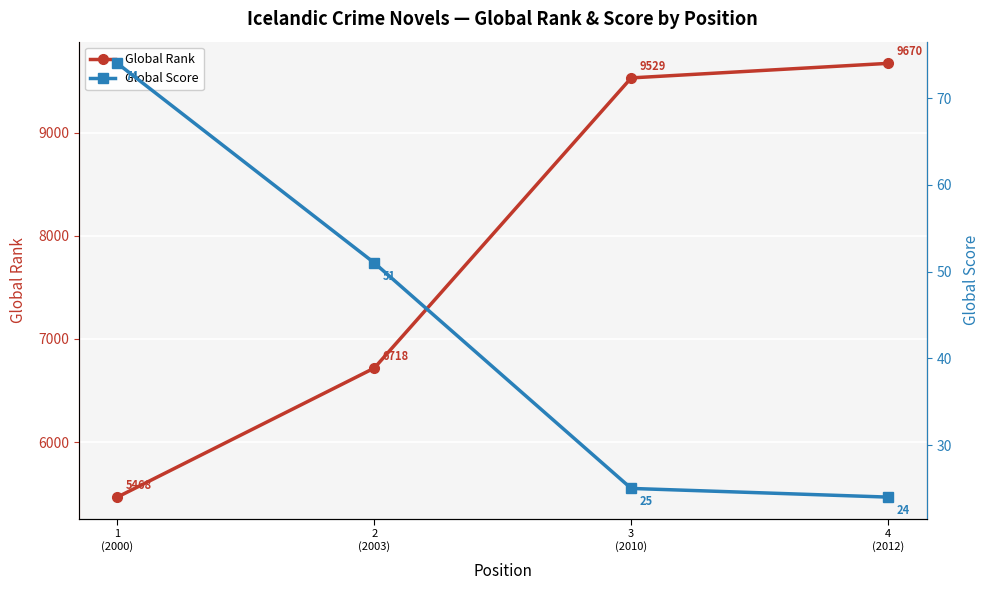

At which category is the sum across all series the highest?

4
(2012)